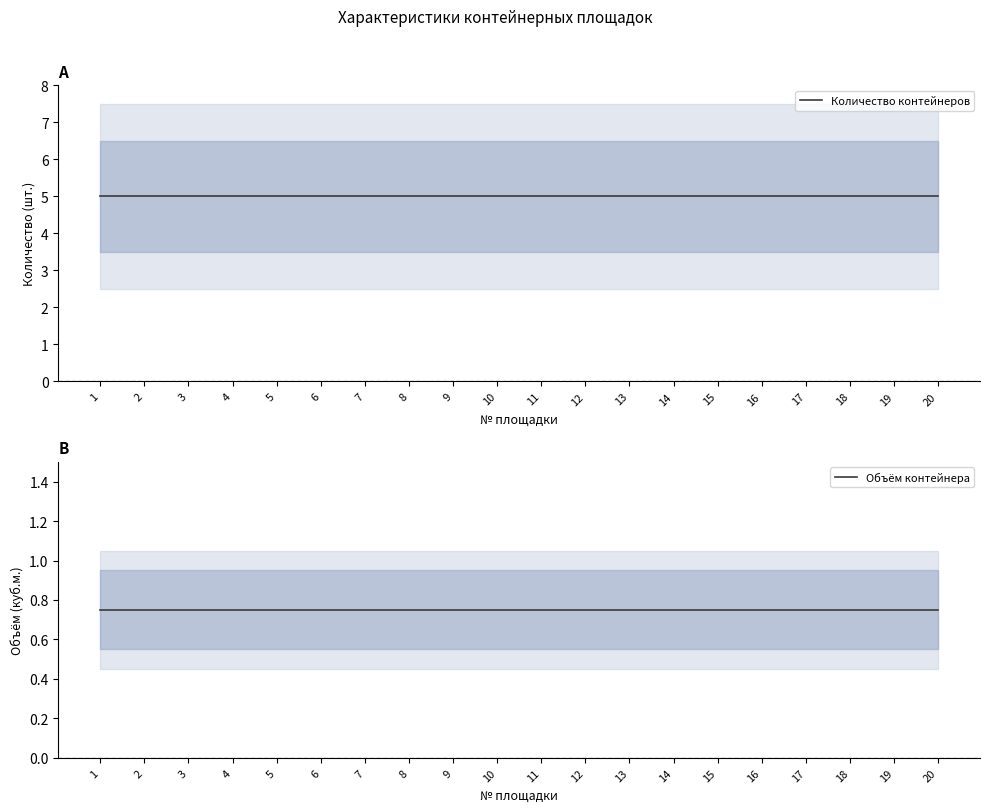

Is the value of Количество контейнеров at 19 greater than the value of Объём контейнера at 11?

Yes